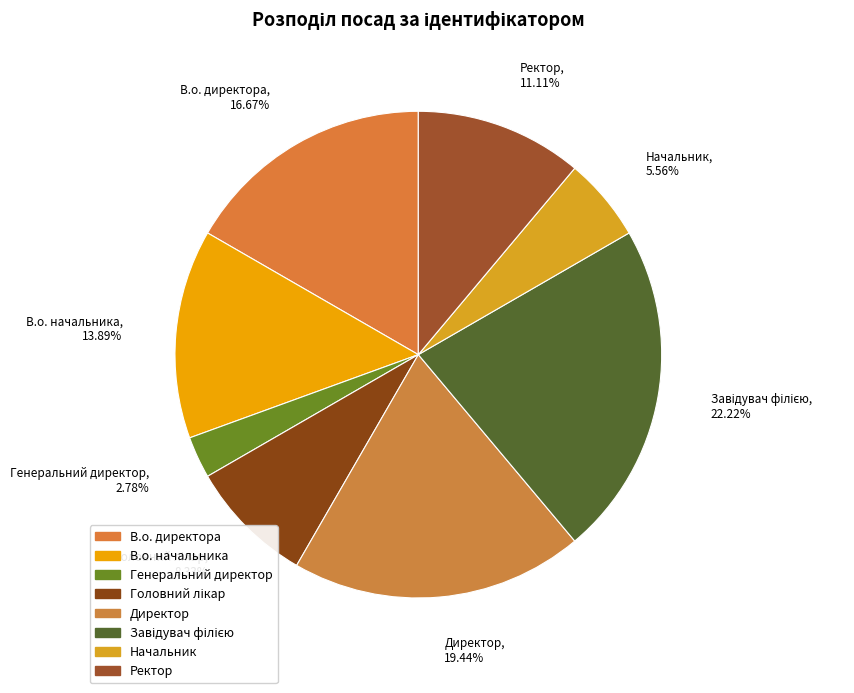

To the nearest percent, what is the combined percentage of Генеральний директор and Ректор?

14%